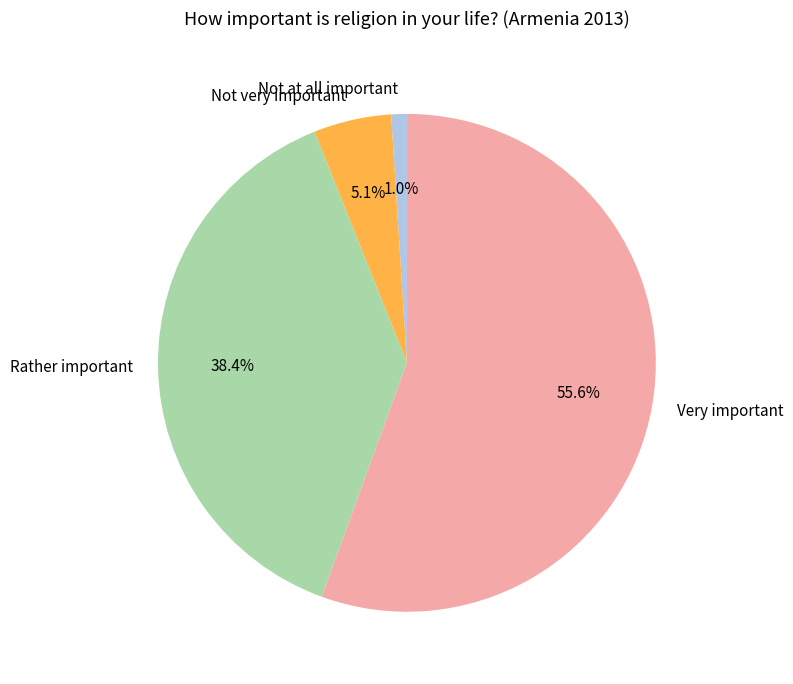

Count the number of slices in the pie.

4